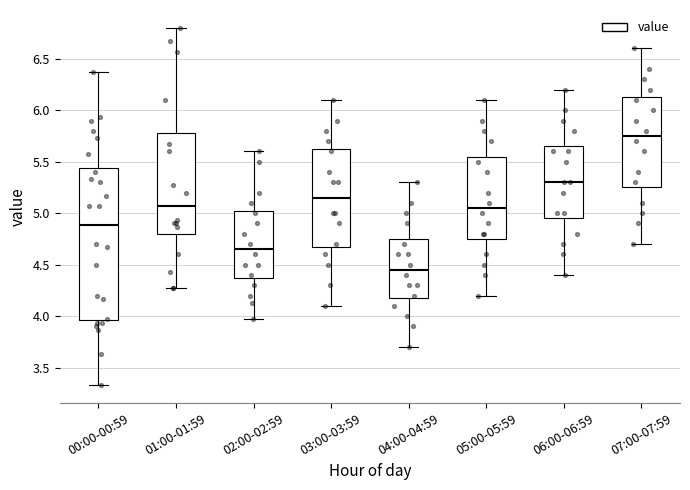

Where is the upper edge of the box for 03:00-03:59 on the y-axis? The values are not printed on the chart, so give them approximately, as read against the axis.

5.65